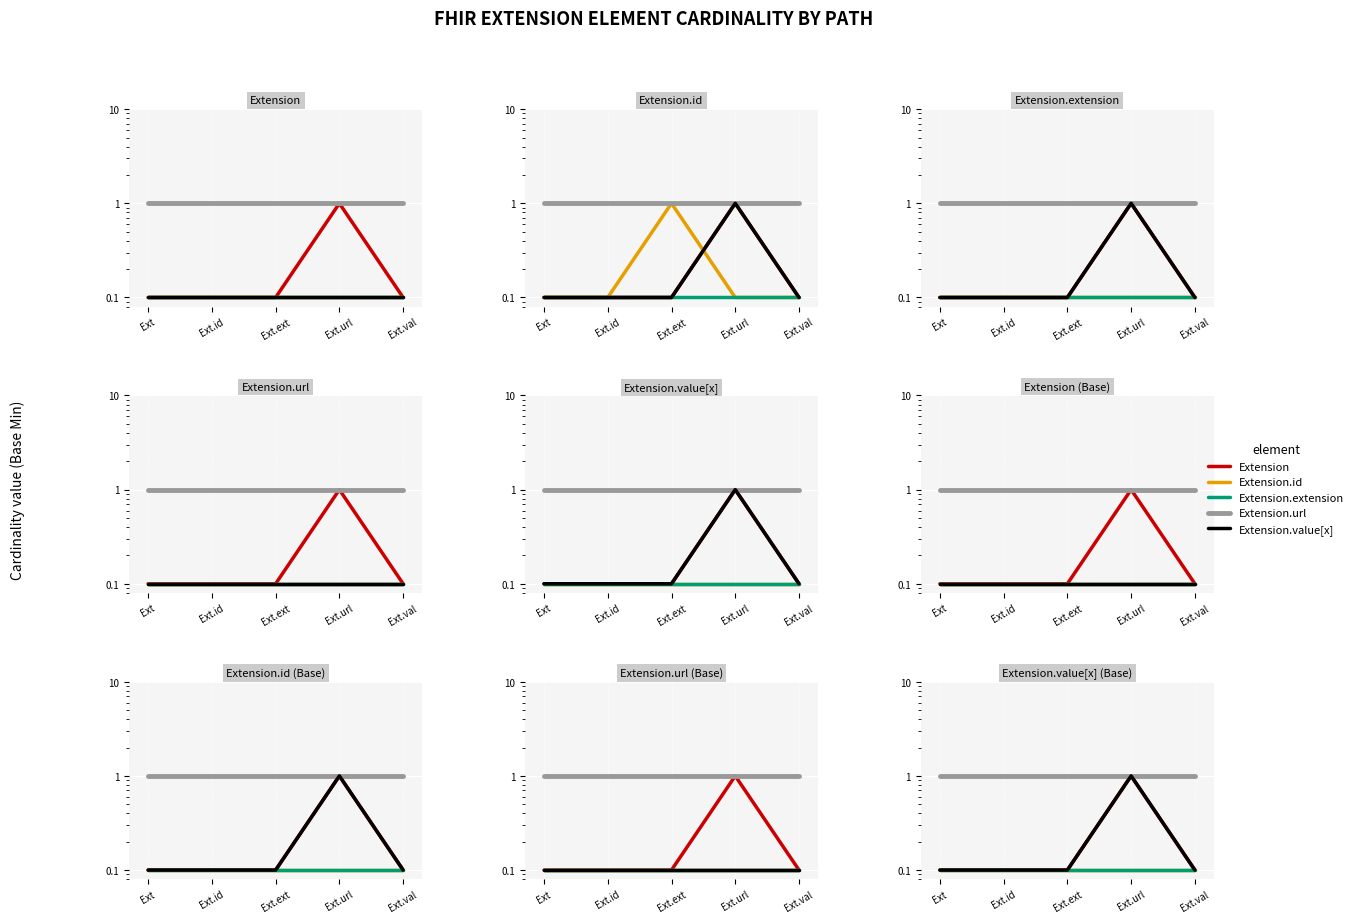

Where is the first local maximum for Extension?

Ext.url